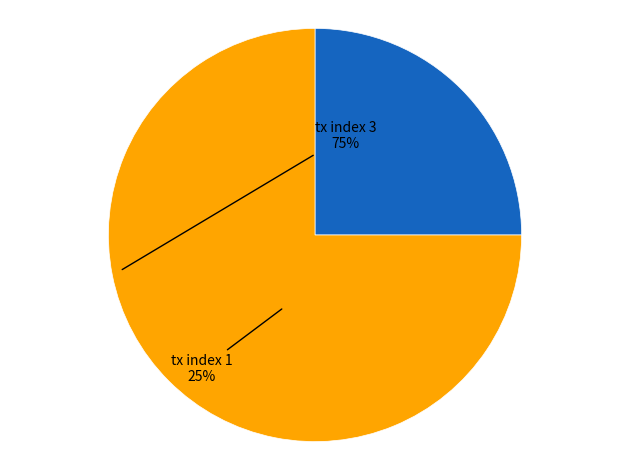

To the nearest percent, what is the difference between the largest and smallest slice percentages?

50%